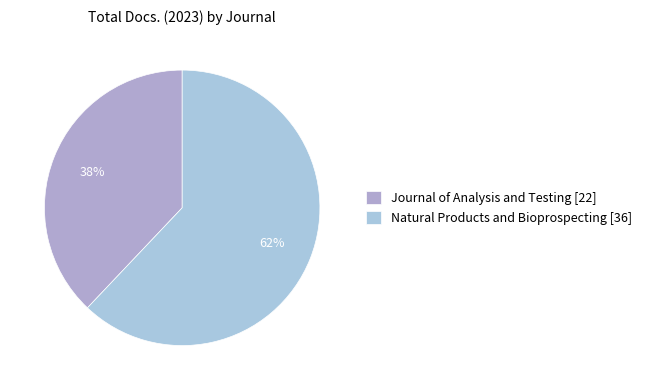

To the nearest percent, what portion does Journal of Analysis and Testing represent?

38%